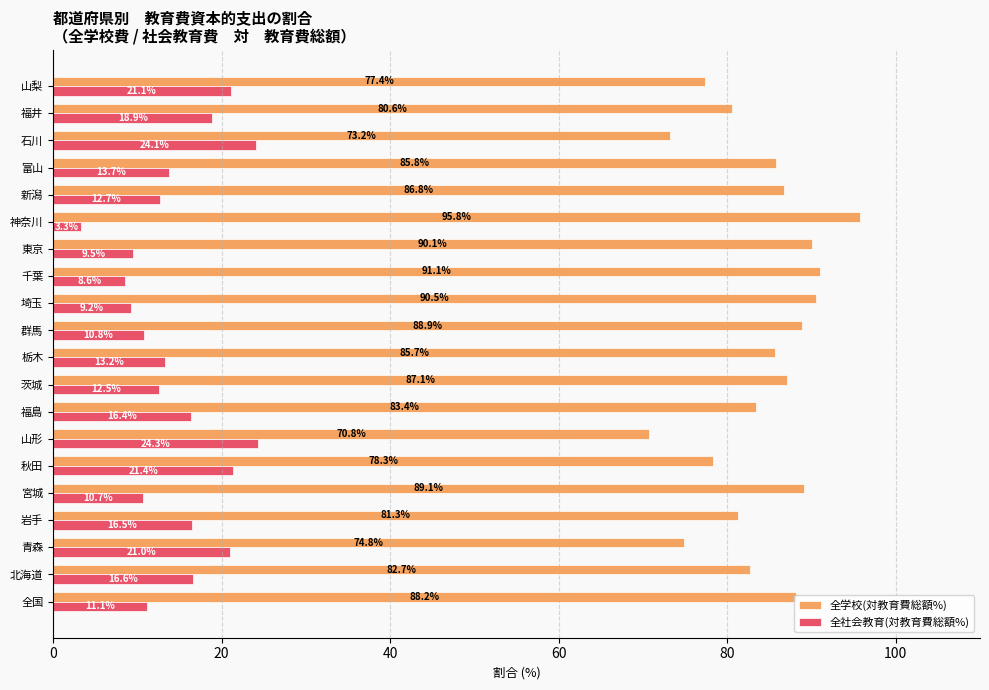

Which series has the largest total across all categories?

全学校(対教育費総額%)